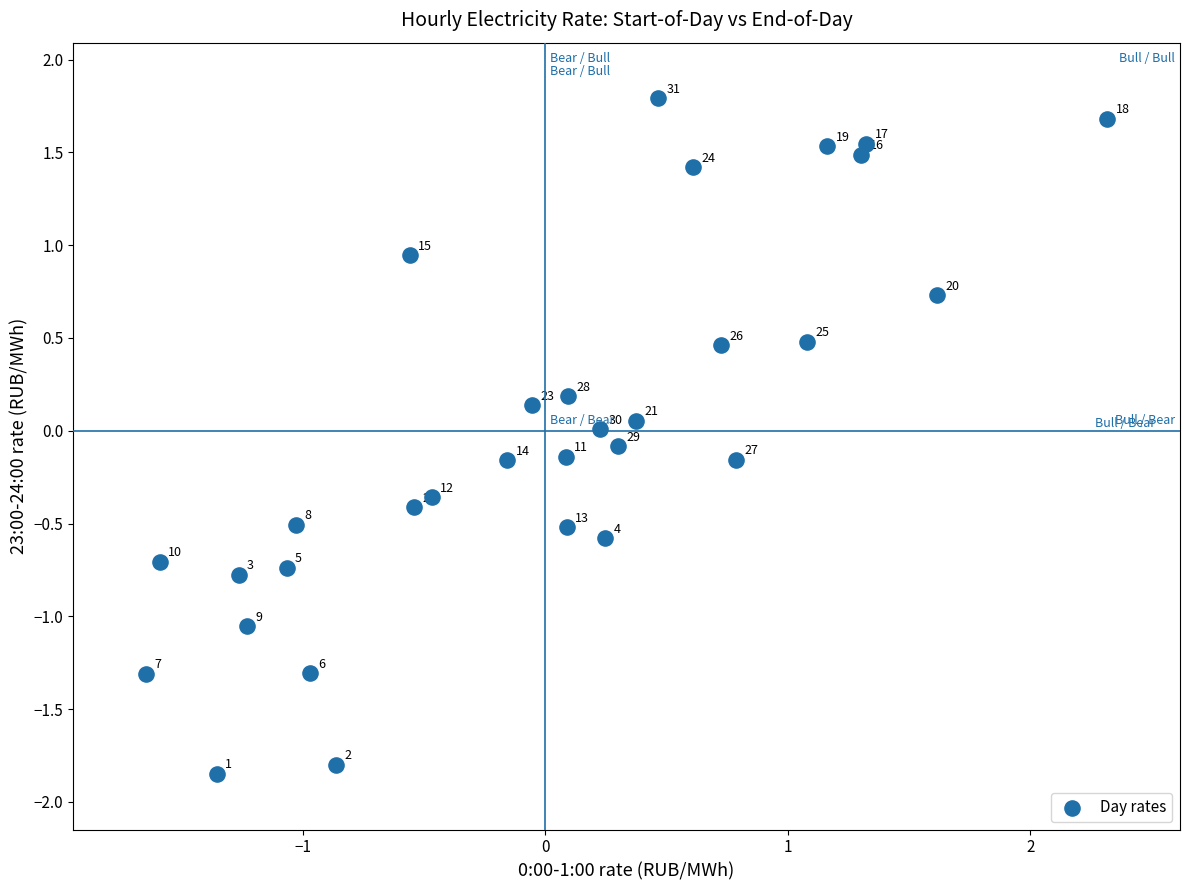

What is the range of X values (max minus min)?

4.0